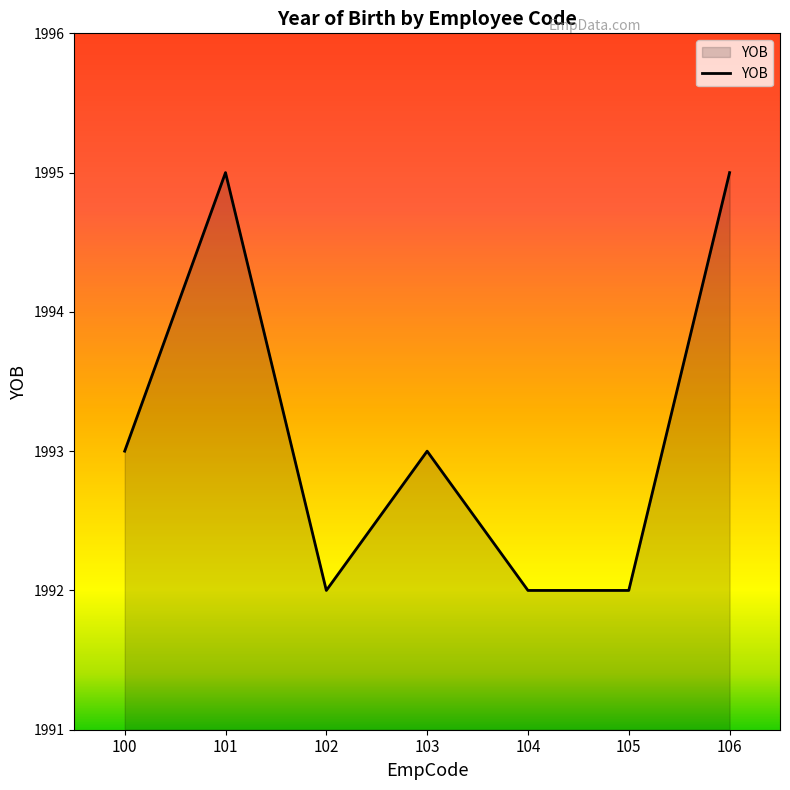

What is the difference between the maximum and second lowest values?

3